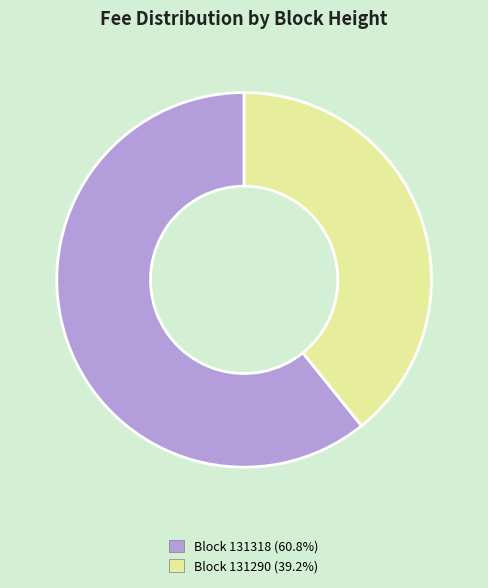

Count the number of slices in the pie.

2